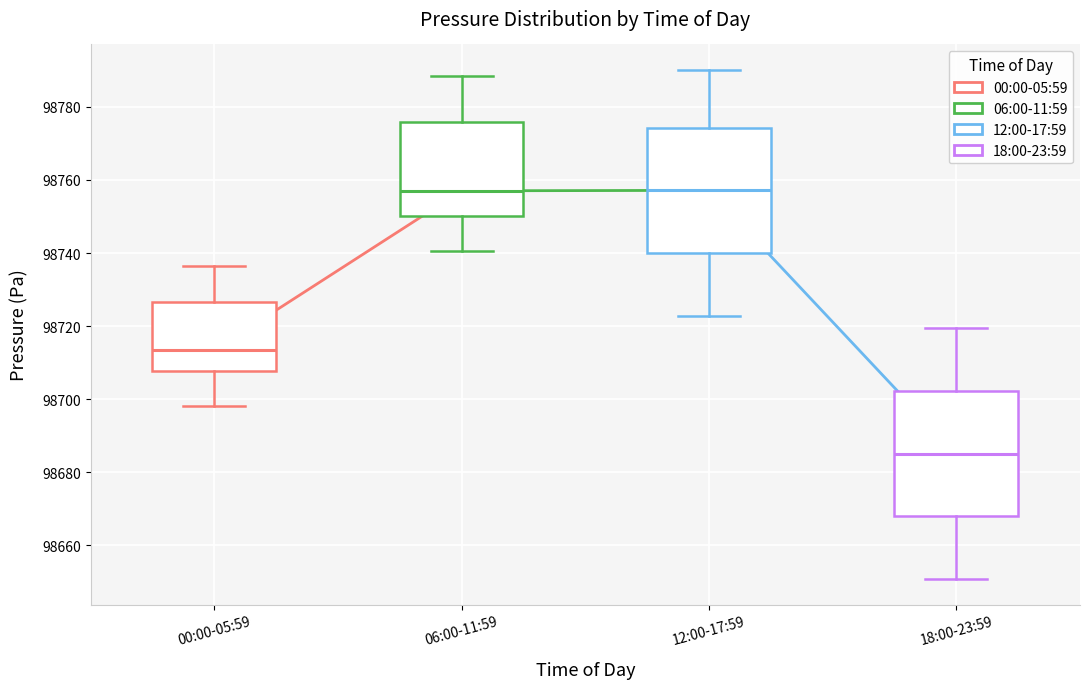

Where does the lower whisker of the box for 06:00-11:59 end on the y-axis? The values are not printed on the chart, so give them approximately, as read against the axis.

98740